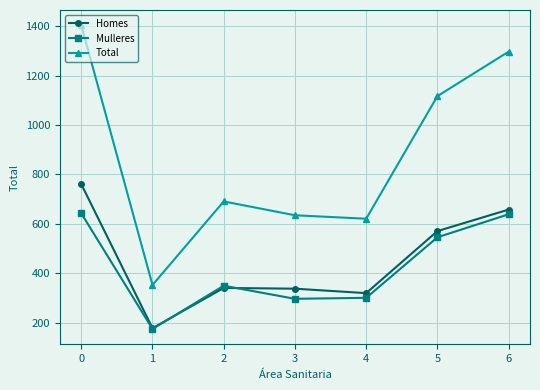

Where is the first local minimum for Homes?

1